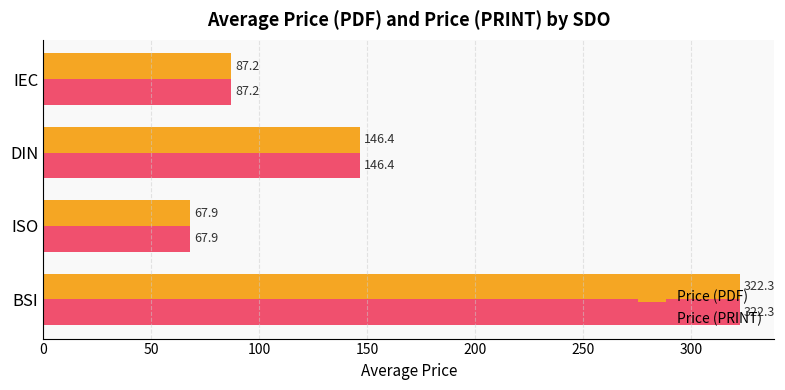

What value does the Price (PRINT) series have at BSI?

322.3